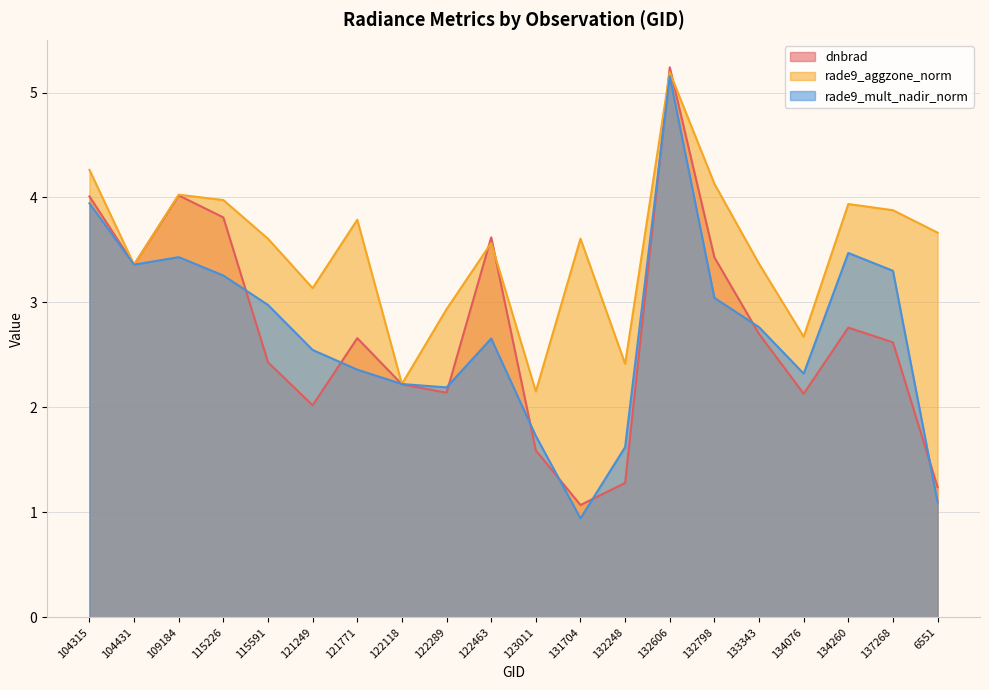

Is it true that rade9_mult_nadir_norm equals 0.9 at 137268?

False